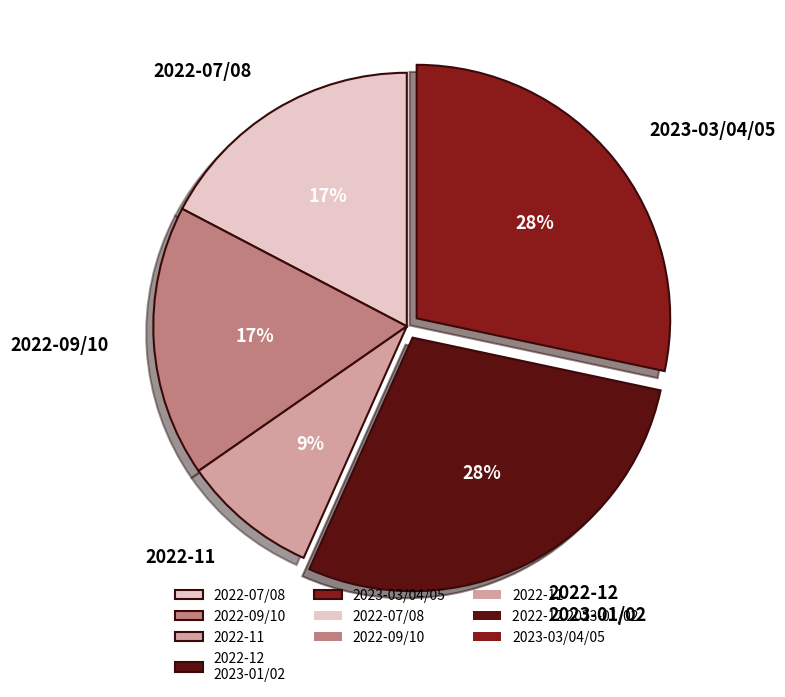

Is it true that 2022-09/10 is 17% of the pie?

True